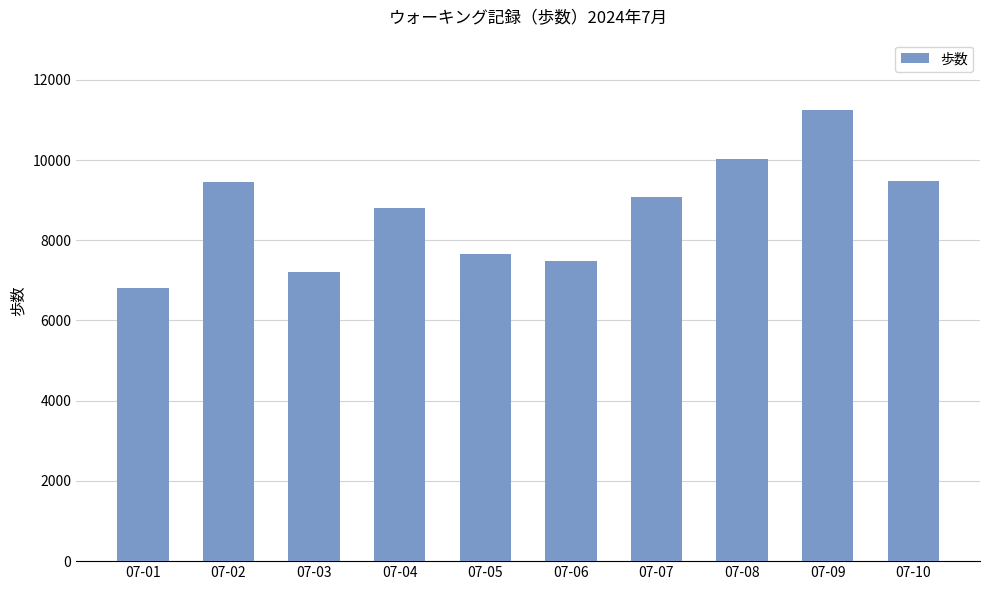

True or false: the data shows 4619 at 07-06.

False